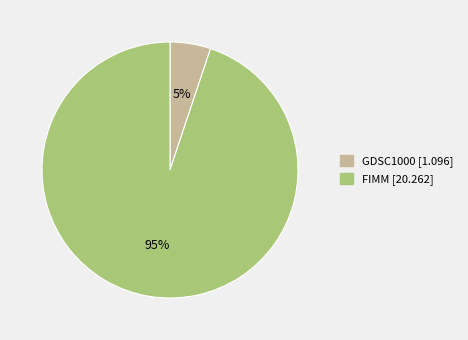

Which category has the smallest portion of the pie?

GDSC1000